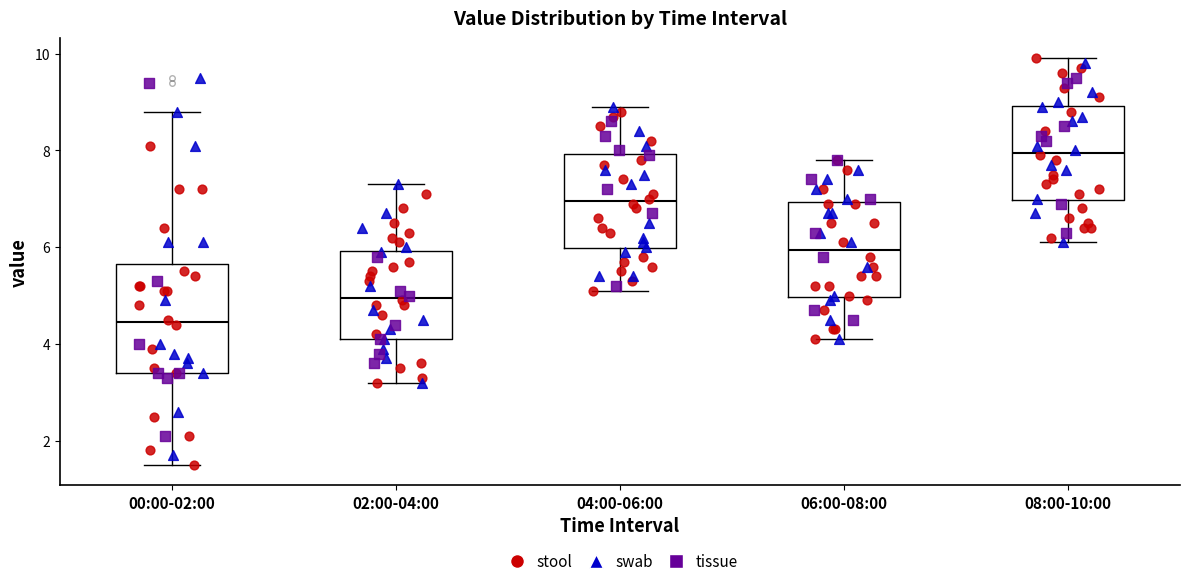

Reading left to right, read every box against the y-axis: the position of its median line, the range the box covers, and the ends of its whiskers. The values are not printed on the chart, so give them approximately, as read against the axis.

00:00-02:00: median 4.4, box 3.4 to 5.6, whiskers 1.6 to 8.8
02:00-04:00: median 5.0, box 4.2 to 6.0, whiskers 3.2 to 7.4
04:00-06:00: median 7.0, box 6.0 to 8.0, whiskers 5.2 to 9.0
06:00-08:00: median 6.0, box 5.0 to 7.0, whiskers 4.2 to 7.8
08:00-10:00: median 8.0, box 7.0 to 9.0, whiskers 6.2 to 10.0